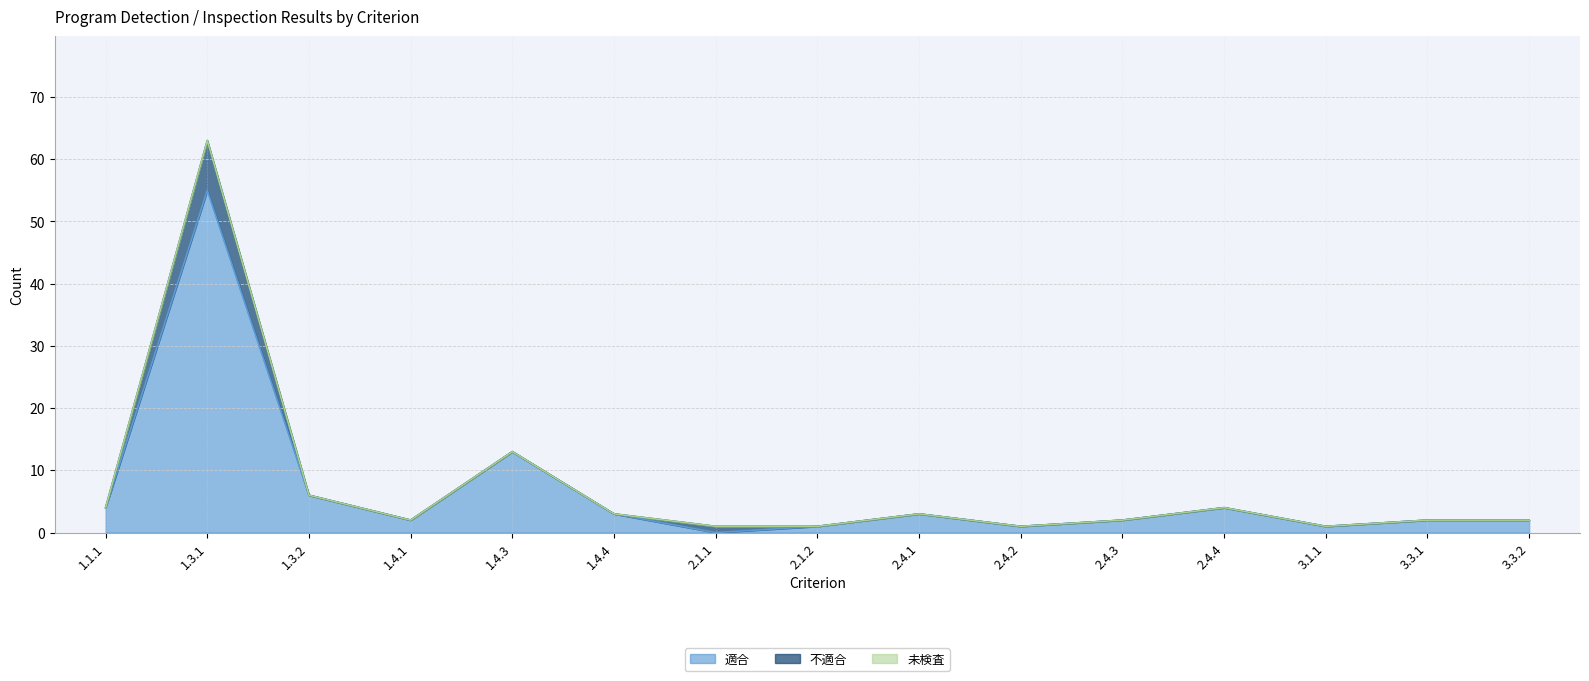

What is the total value across all series at 2.4.2?

1